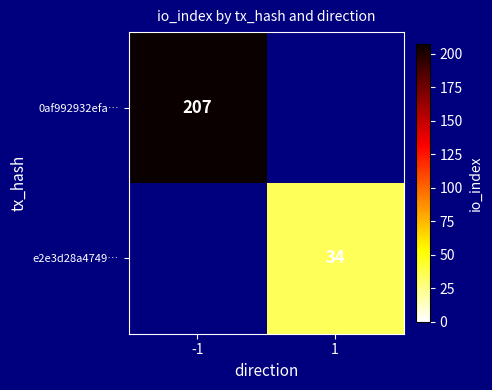

The 0af992932efa… series shows 42 at -1. True or false?

False